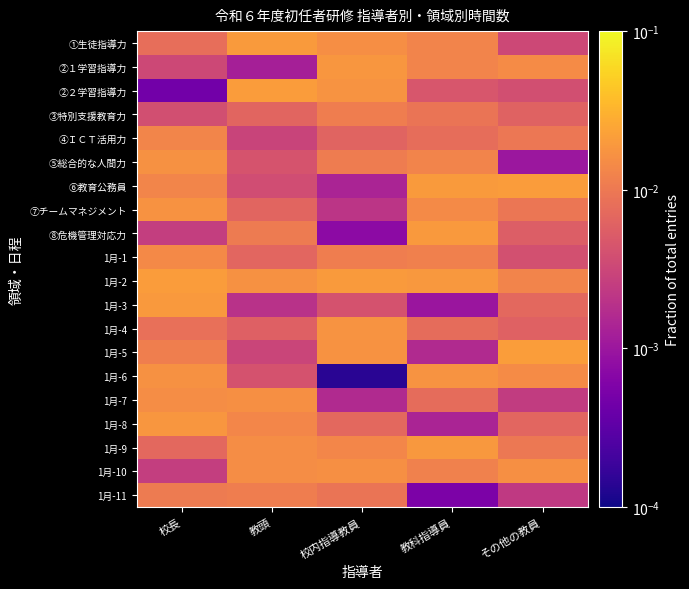

Rank the series at 校長 from lowest to highest value.

②２学習指導力, 1月-10, ⑧危機管理対応力, ②１学習指導力, ③特別支援教育力, 1月-9, ①生徒指導力, 1月-4, 1月-11, 1月-5, ⑥教育公務員, ④ＩＣＴ活用力, 1月-1, 1月-7, 1月-6, ⑤総合的な人間力, ⑦チームマネジメント, 1月-8, 1月-3, 1月-2